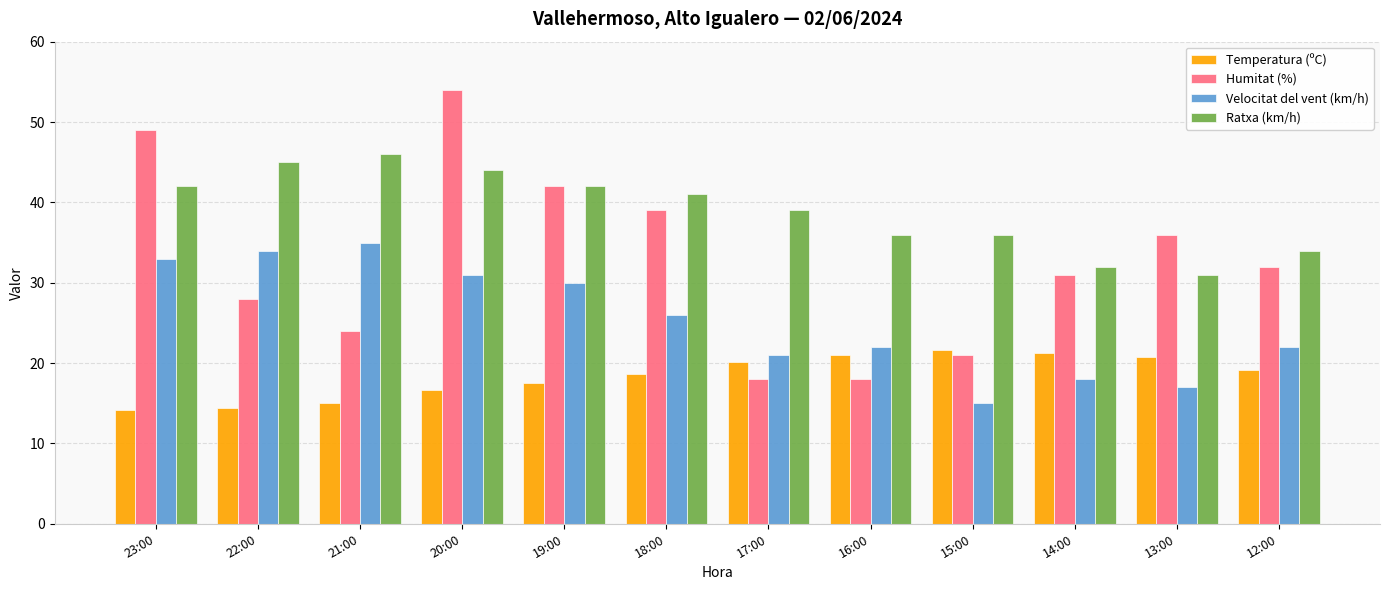

What is the maximum value for Humitat (%)?

54.0